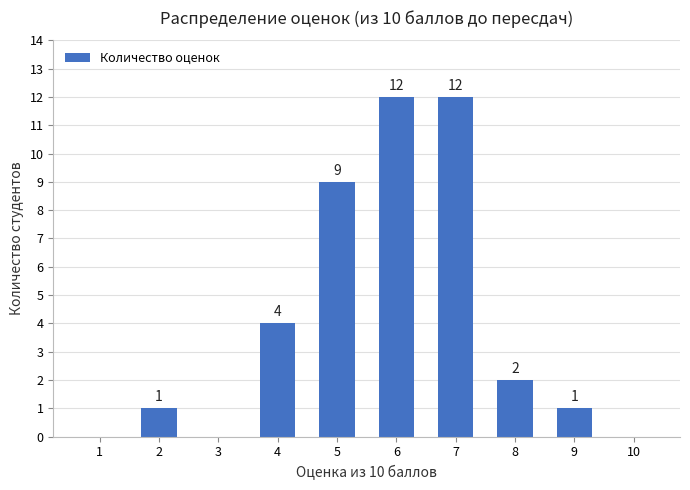

Where does the data first go above 2?

4